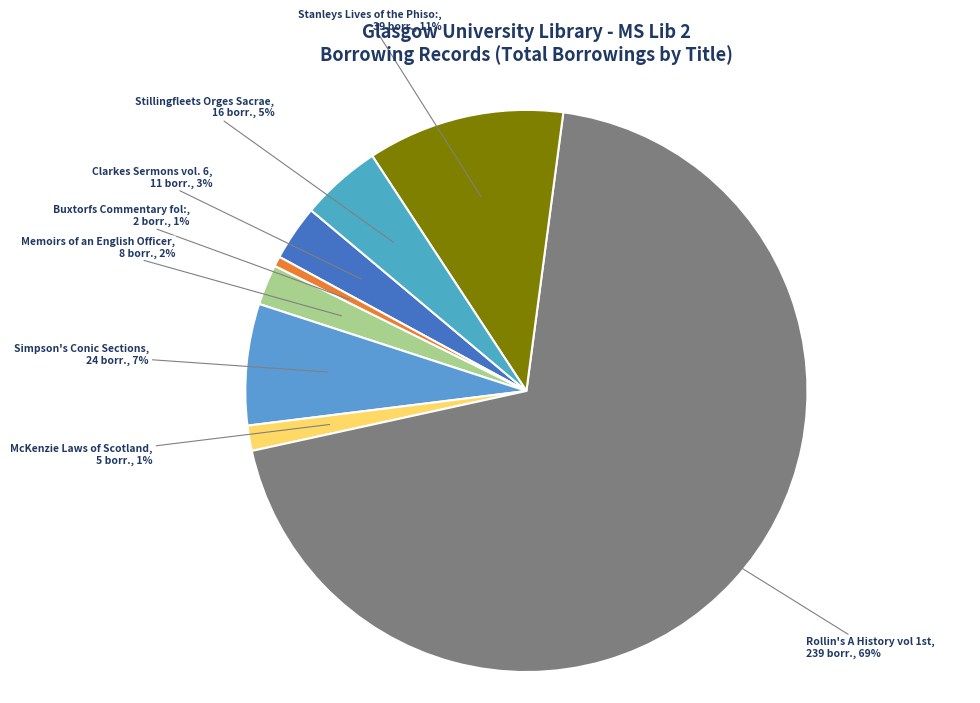

To the nearest percent, what portion does Memoirs of an English Officer represent?

2%